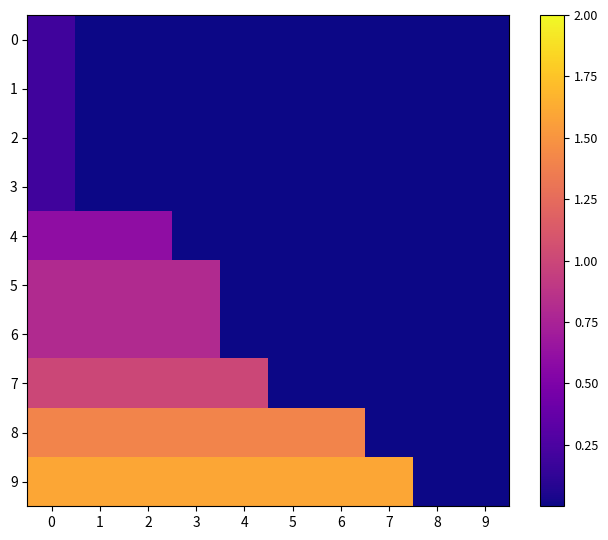

Which series has the largest total across all categories?

row_9